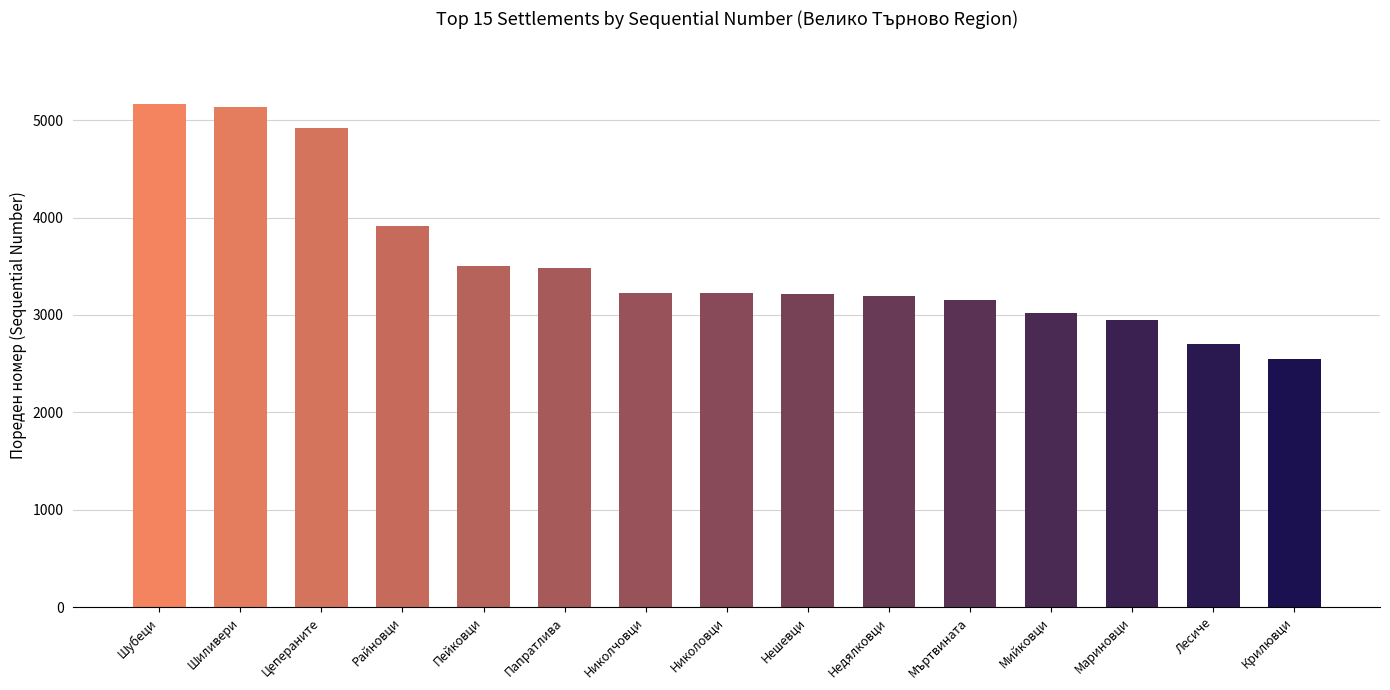

The value at Шиливери is 8046. True or false?

False